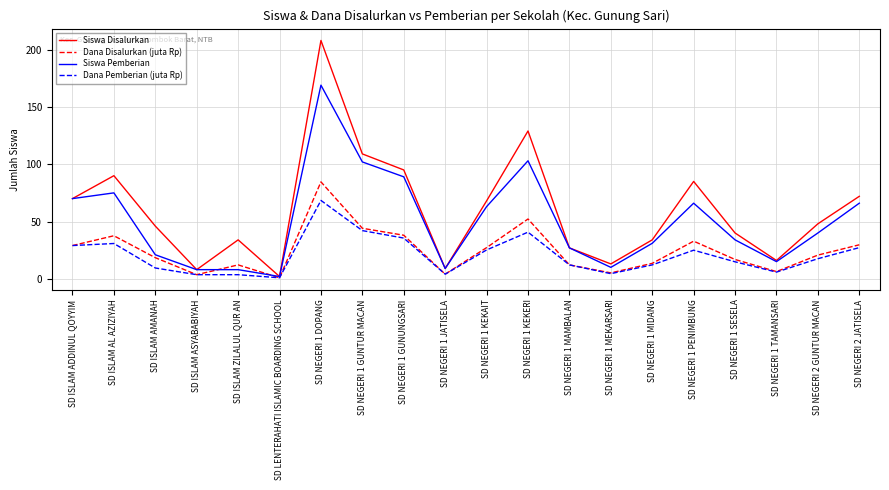

Which series has the largest range (max minus min)?

Siswa Disalurkan